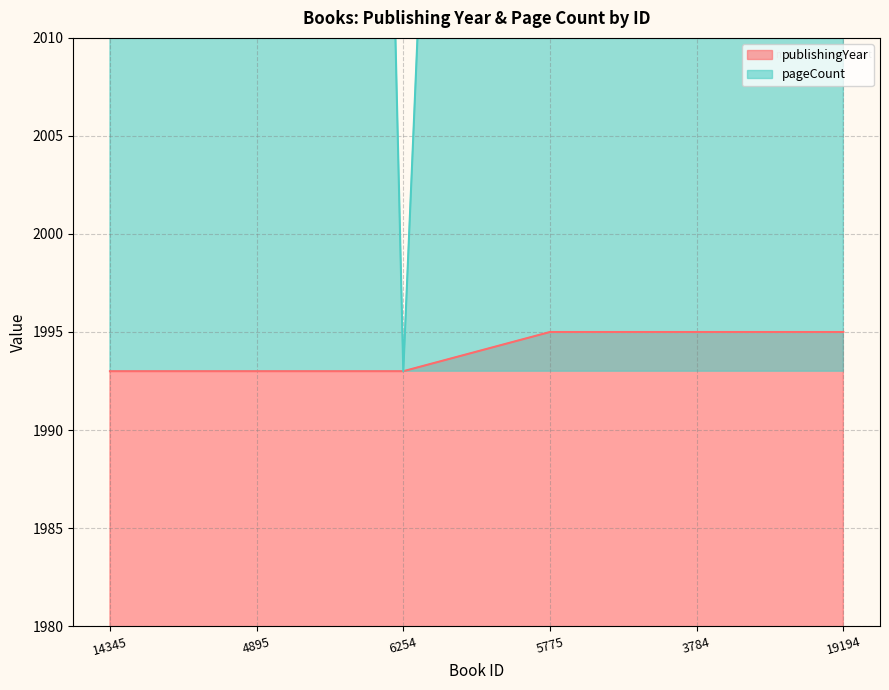

Reading left to right, what are all the values shown in this chart?

publishingYear: 1993	1993	1993	1995	1995	1995
pageCount: 2153	2311	1993	2169	2131	2269